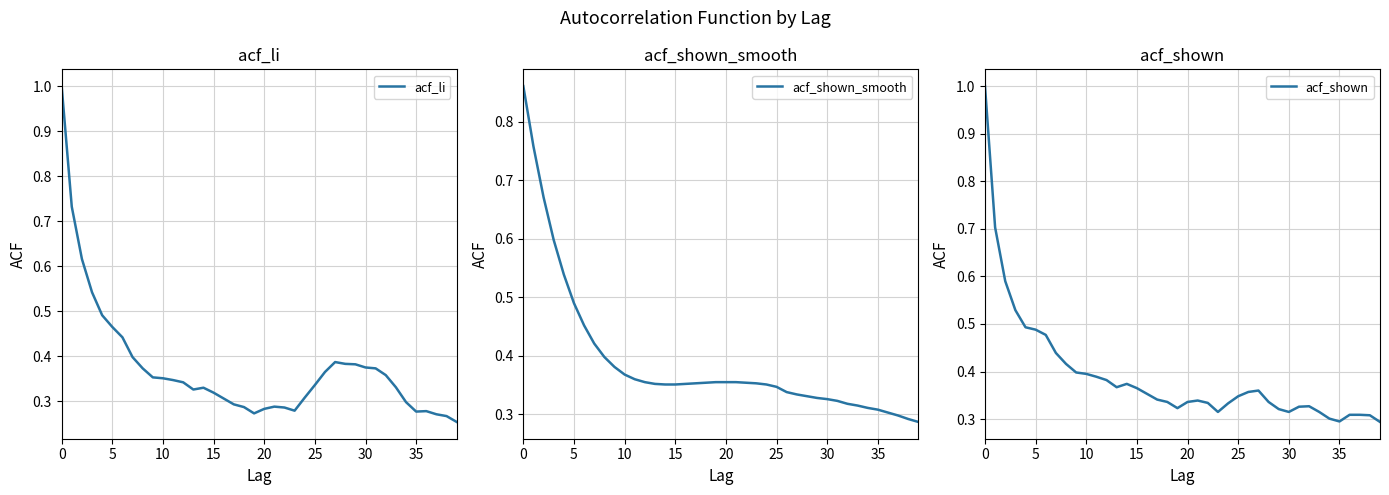

How many categories are shown in the chart?

40